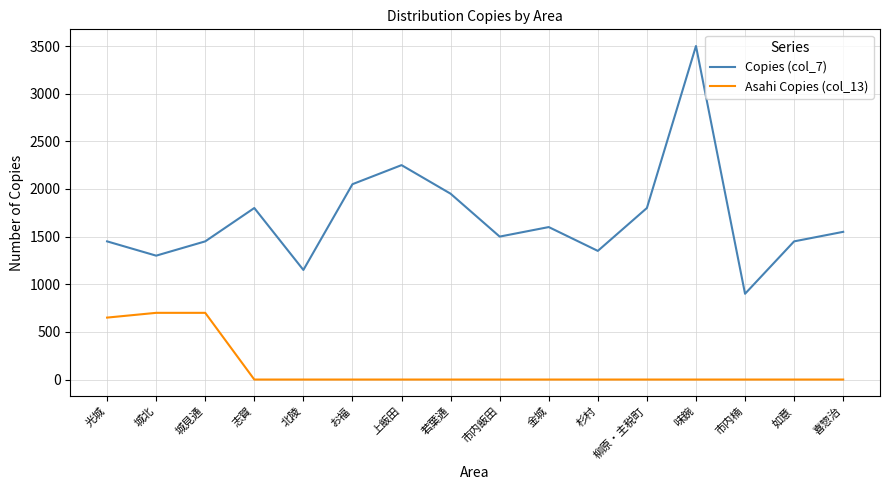

True or false: Copies (col_7) and Asahi Copies (col_13) intersect in this chart.

False